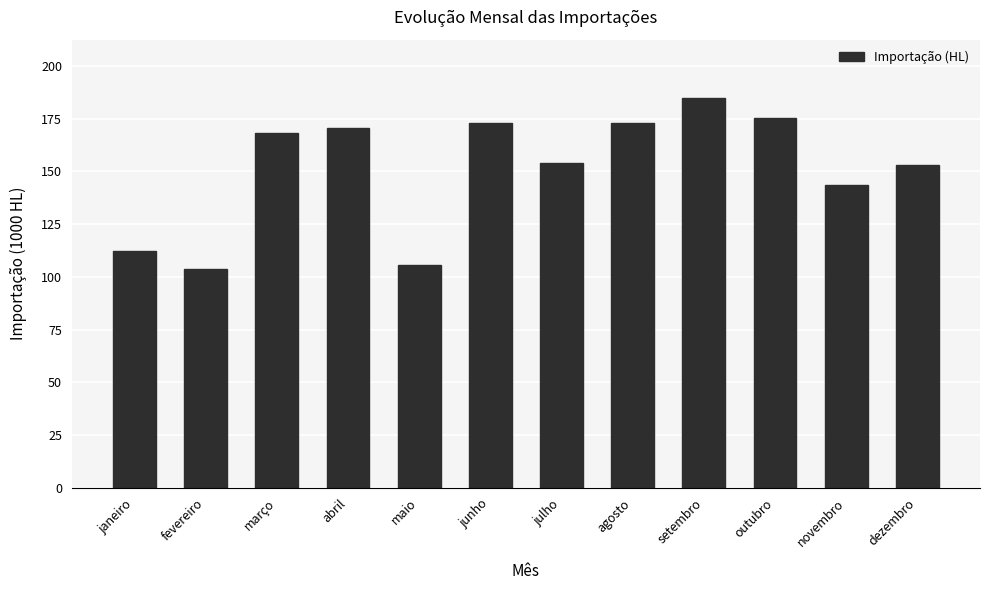

What is the smallest value displayed?

103.9